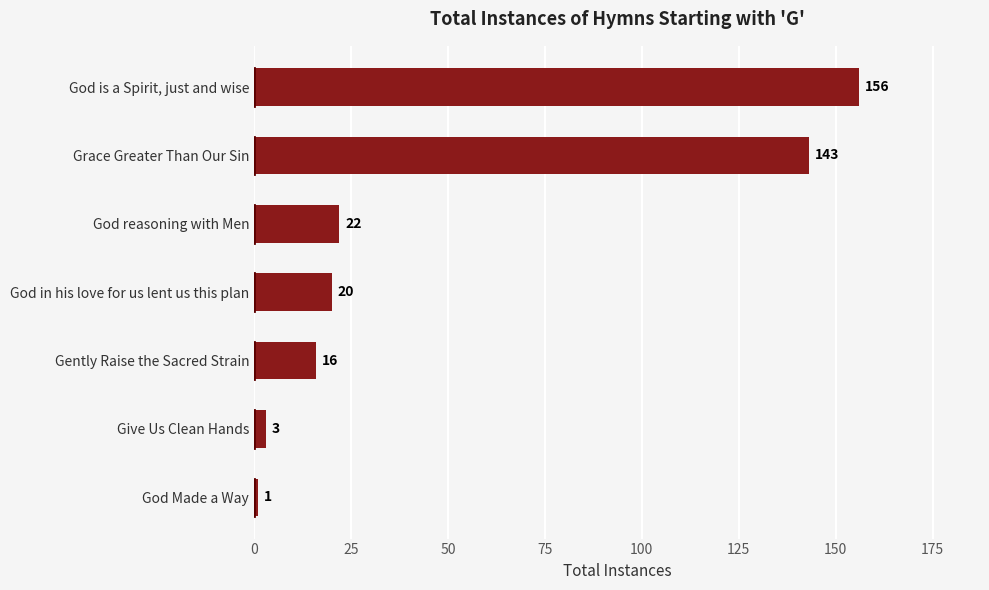

At which label is the value closest to 78?

God reasoning with Men